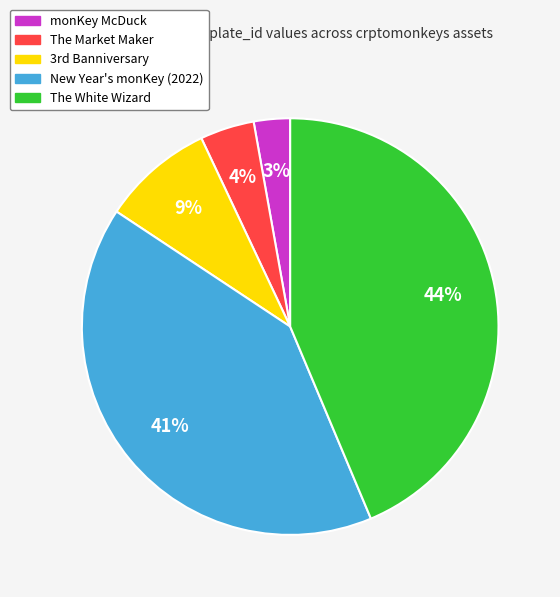

To the nearest percent, what portion does The White Wizard represent?

44%